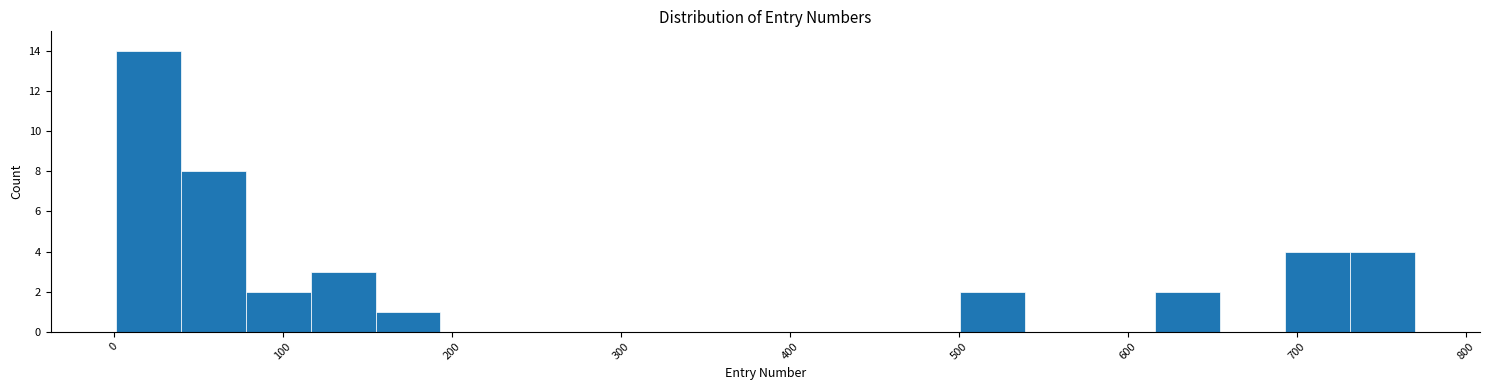

Around what value on the x-axis is the tallest bar? Give the approximate position of its centre, as read against the axis.

20